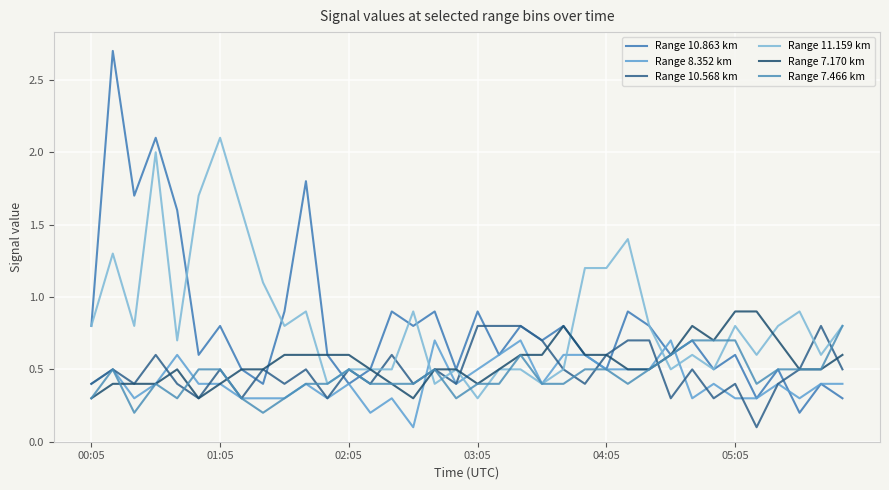

Which series has the largest total across all categories?

Range 11.159 km